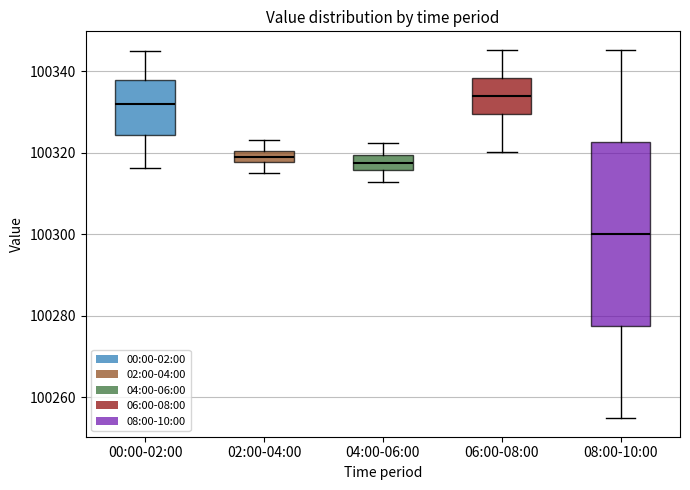

Comparing the boxes themselves (not the whiskers), which one is the tallest?

08:00-10:00